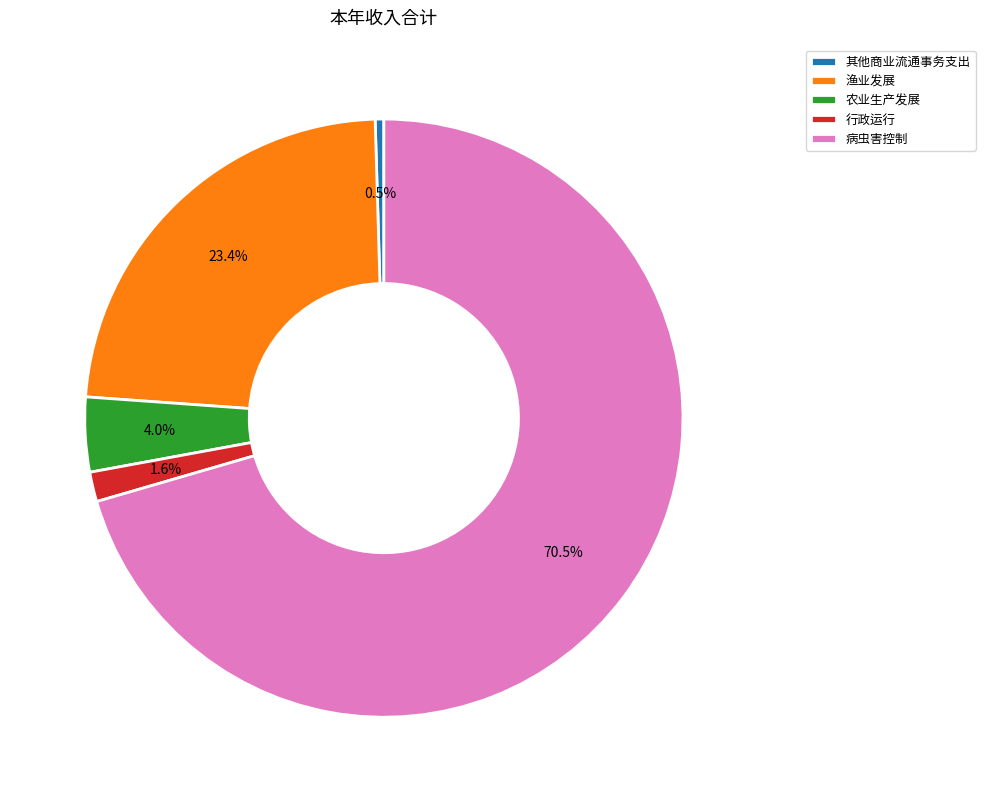

To the nearest percent, what percentage of the pie is 农业生产发展?

4%